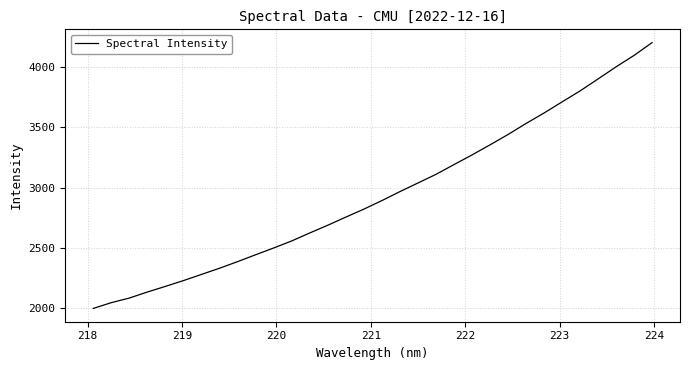

True or false: the data has more than 1 interior local peaks.

False